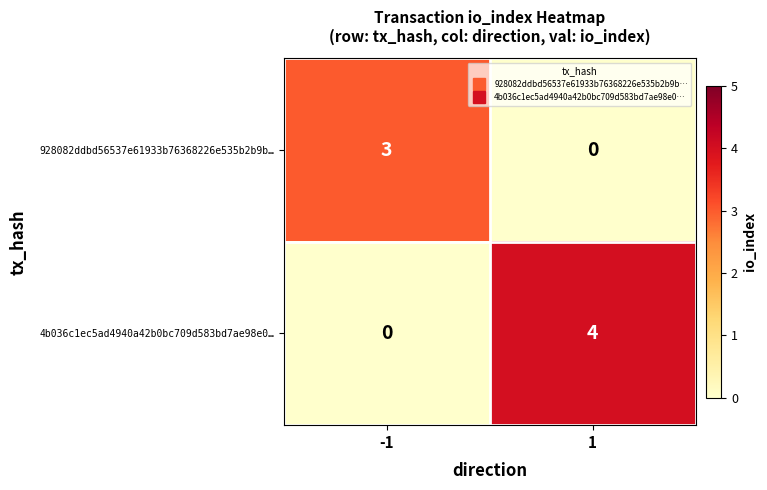

Which series changed the most between -1 and 1?

4b036c1ec5ad4940a42b0bc709d583bd7ae98e0…